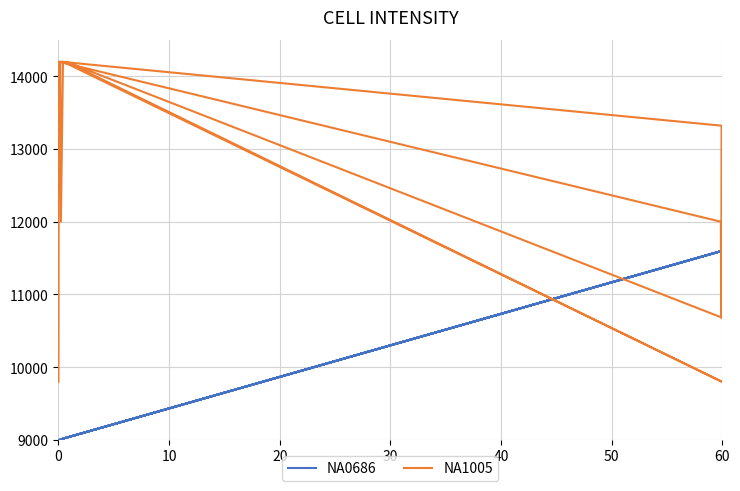

What is the minimum value shown in the chart?

9000.0